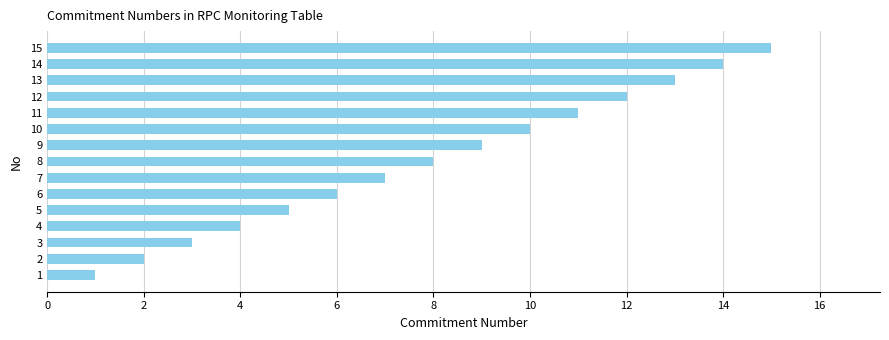

Rank the categories by value from lowest to highest.

1, 2, 3, 4, 5, 6, 7, 8, 9, 10, 11, 12, 13, 14, 15